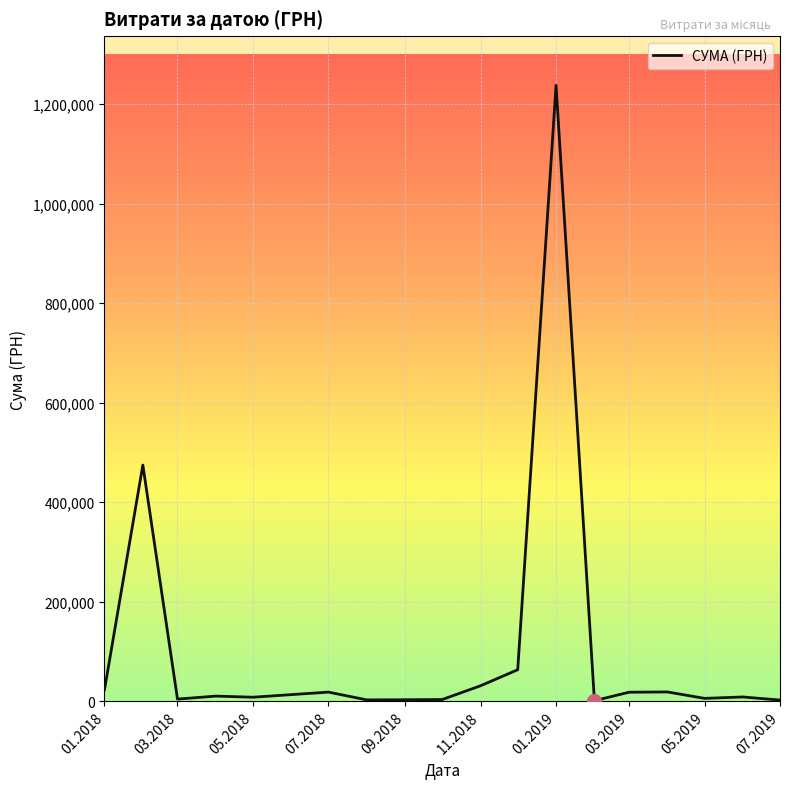

What is the maximum value shown in the chart?

1237686.2